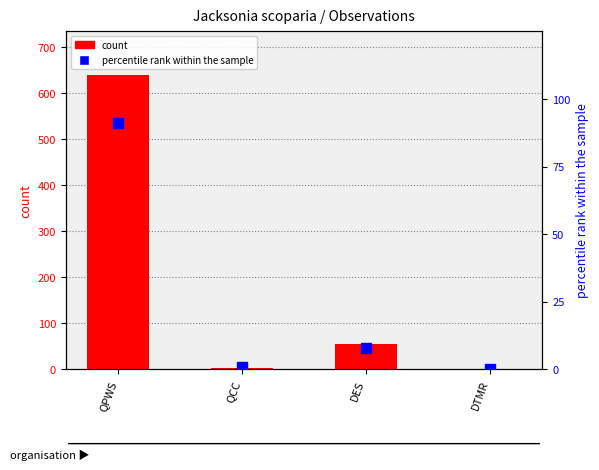

What is the greatest value displayed?

638